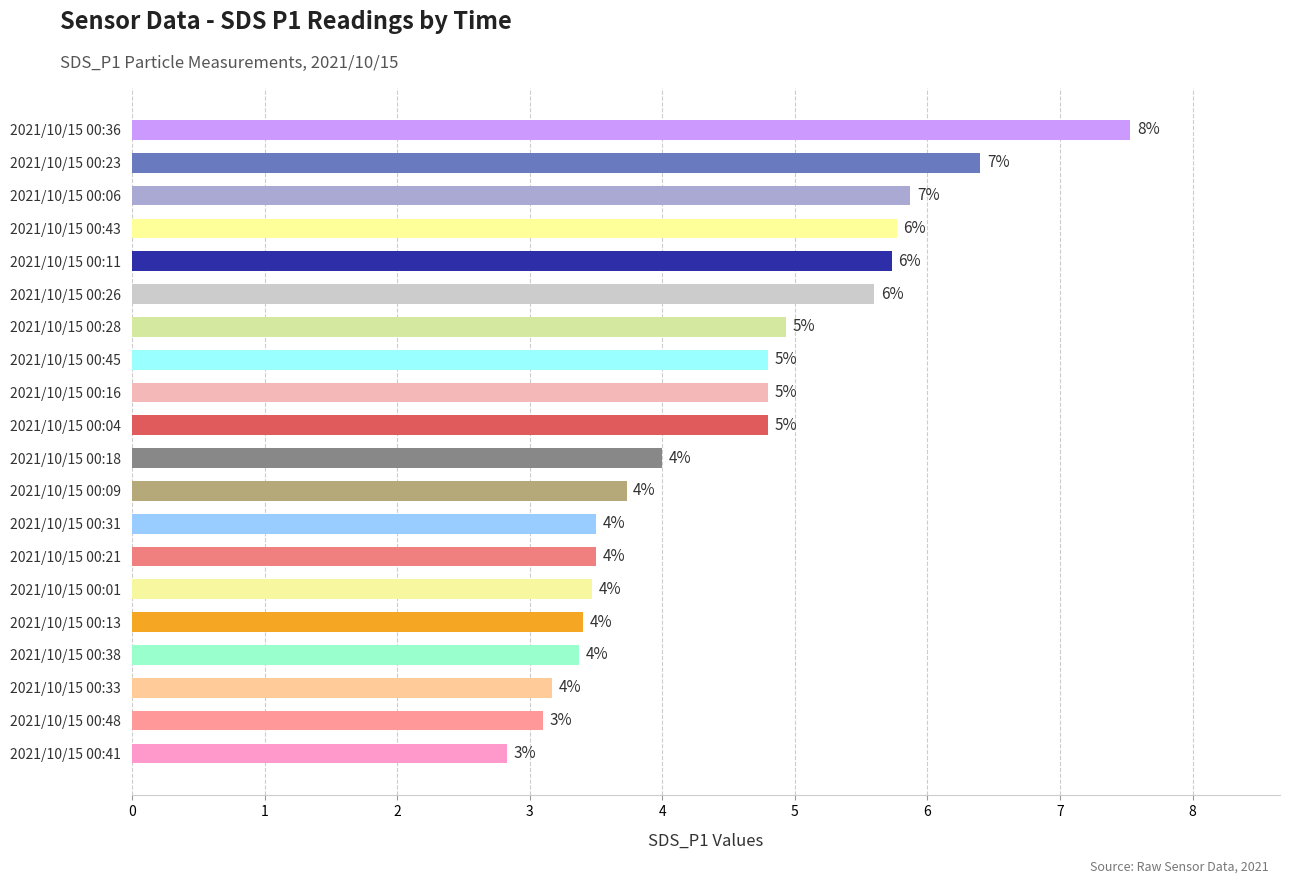

Are the bars grouped side by side (vs. stacked)?

No